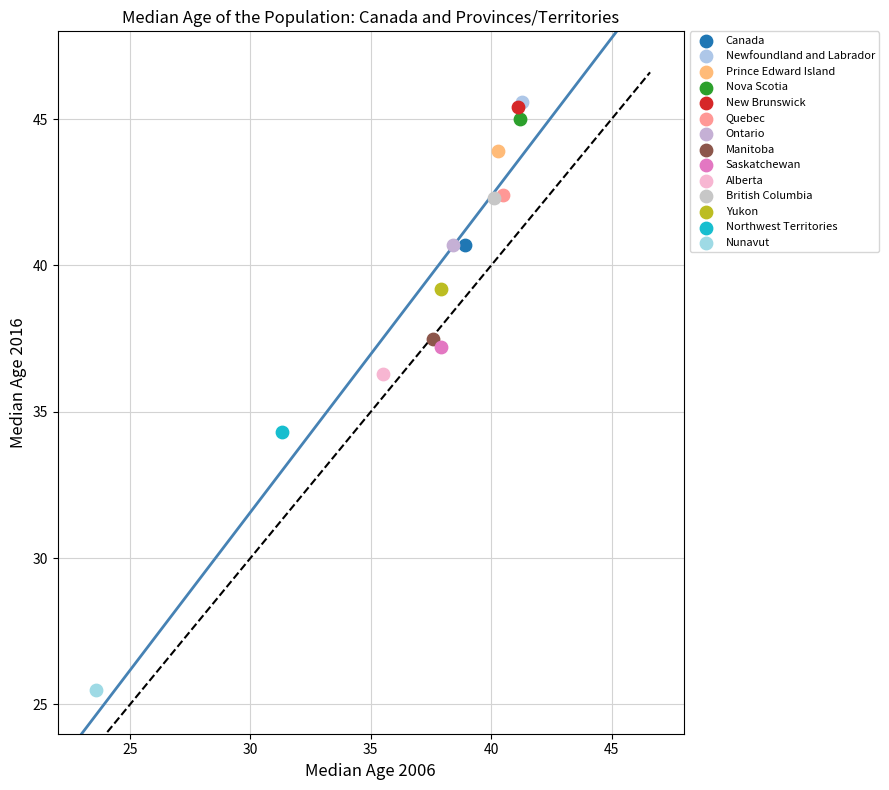

What are all the series names shown in the legend?

Canada, Newfoundland and Labrador, Prince Edward Island, Nova Scotia, New Brunswick, Quebec, Ontario, Manitoba, Saskatchewan, Alberta, British Columbia, Yukon, Northwest Territories, Nunavut